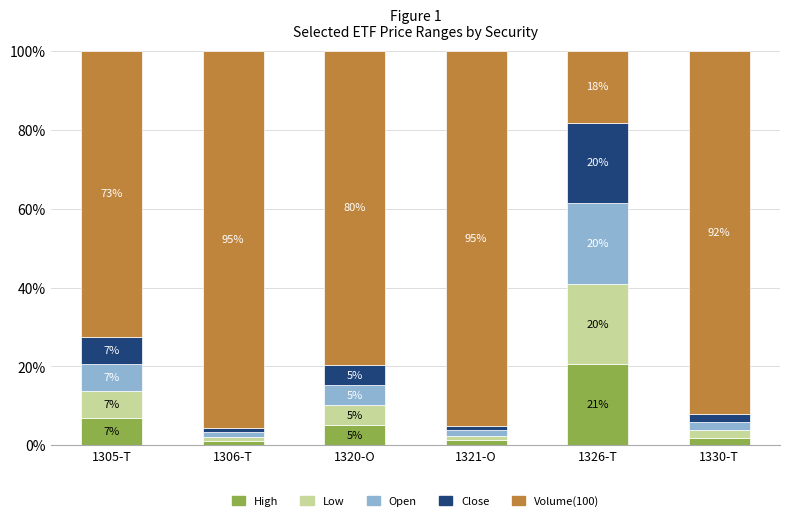

The High series shows 1.7 at 1306-T. True or false?

False